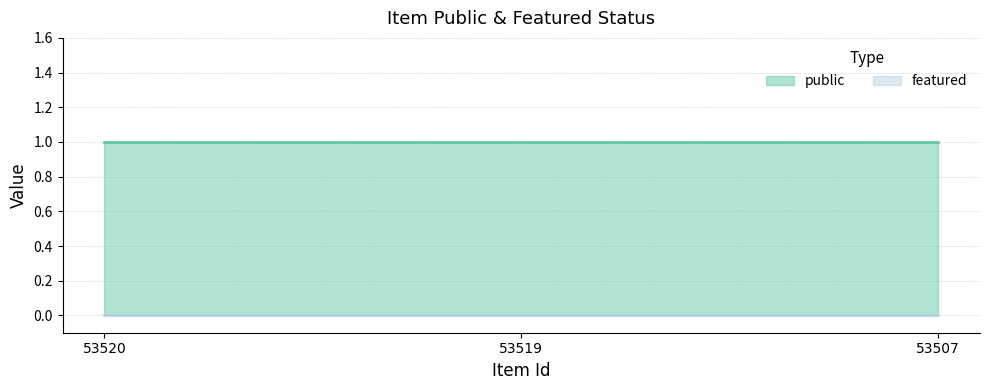

Which series has the largest total across all categories?

public